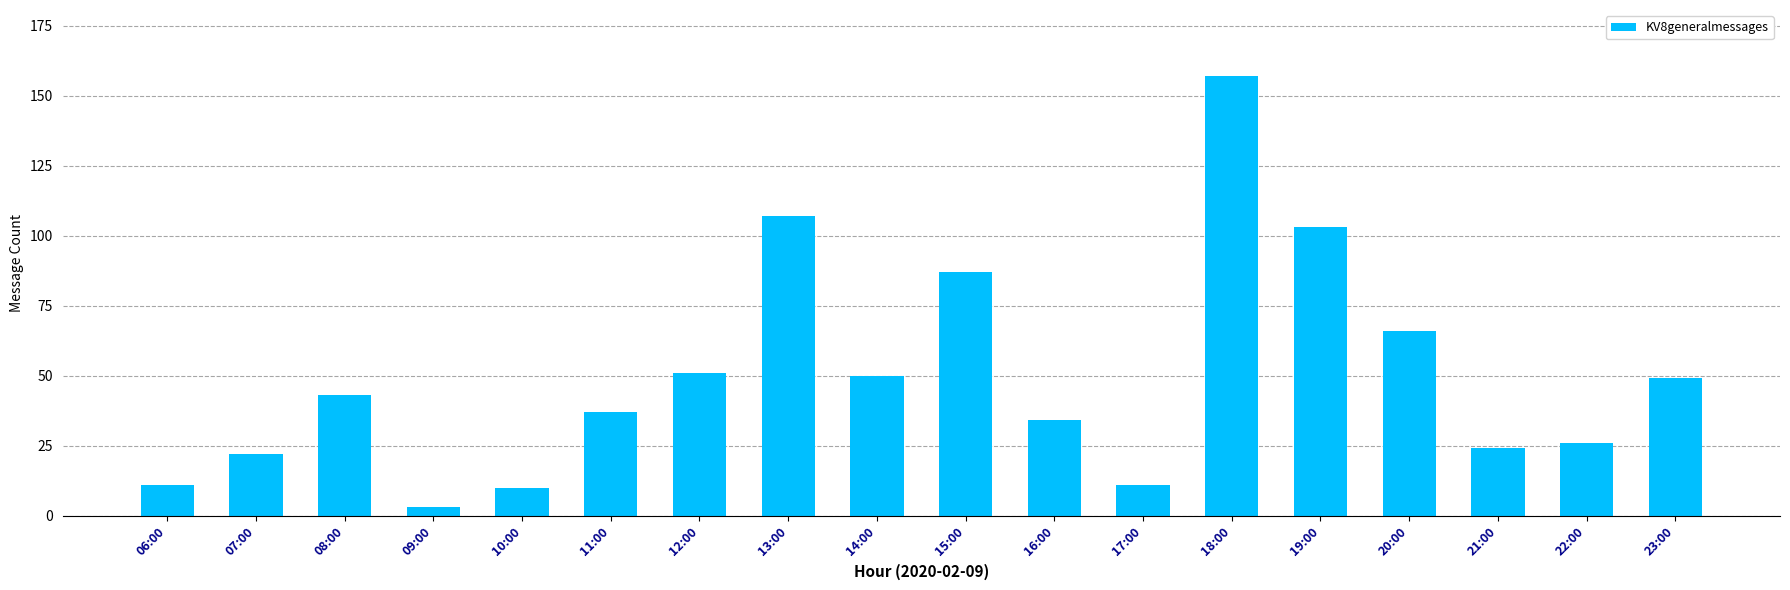

At which label is the value closest to 80?

15:00